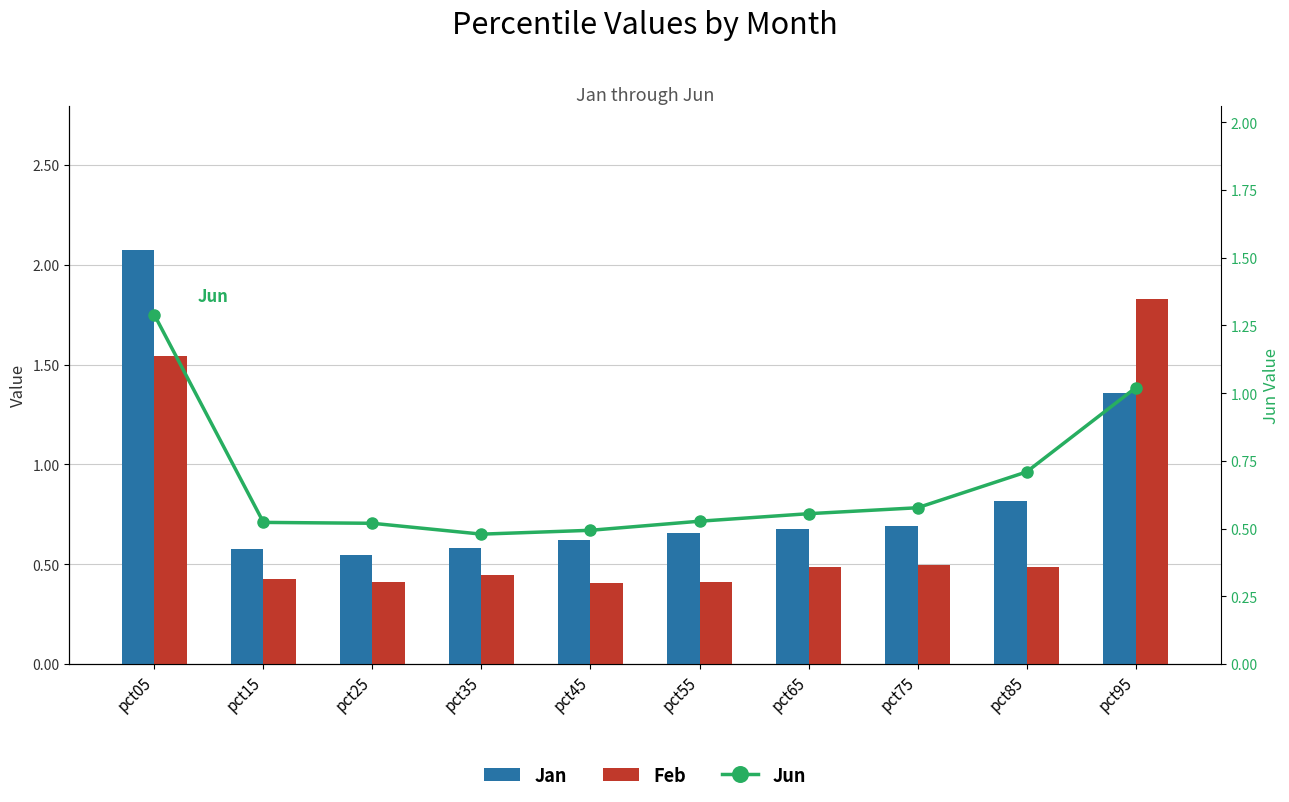

Reading left to right, list all the values displayed in this chart.

Jan: pct05=2.1	pct15=0.6	pct25=0.5	pct35=0.6	pct45=0.6	pct55=0.7	pct65=0.7	pct75=0.7	pct85=0.8	pct95=1.4
Feb: pct05=1.5	pct15=0.4	pct25=0.4	pct35=0.4	pct45=0.4	pct55=0.4	pct65=0.5	pct75=0.5	pct85=0.5	pct95=1.8
Jun: pct05=1.3	pct15=0.5	pct25=0.5	pct35=0.5	pct45=0.5	pct55=0.5	pct65=0.6	pct75=0.6	pct85=0.7	pct95=1.0